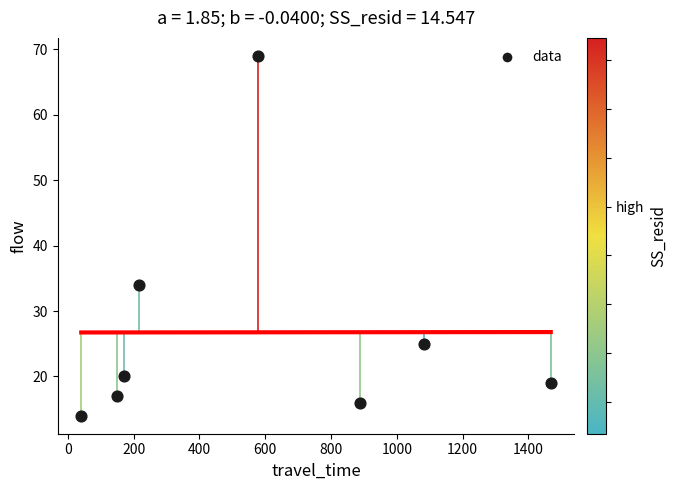

What is the range of Y values (max minus min)?

55